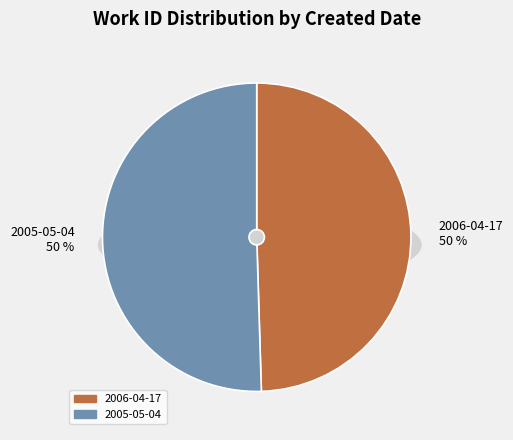

The 2005-05-04 slice represents 36% of the pie. True or false?

False